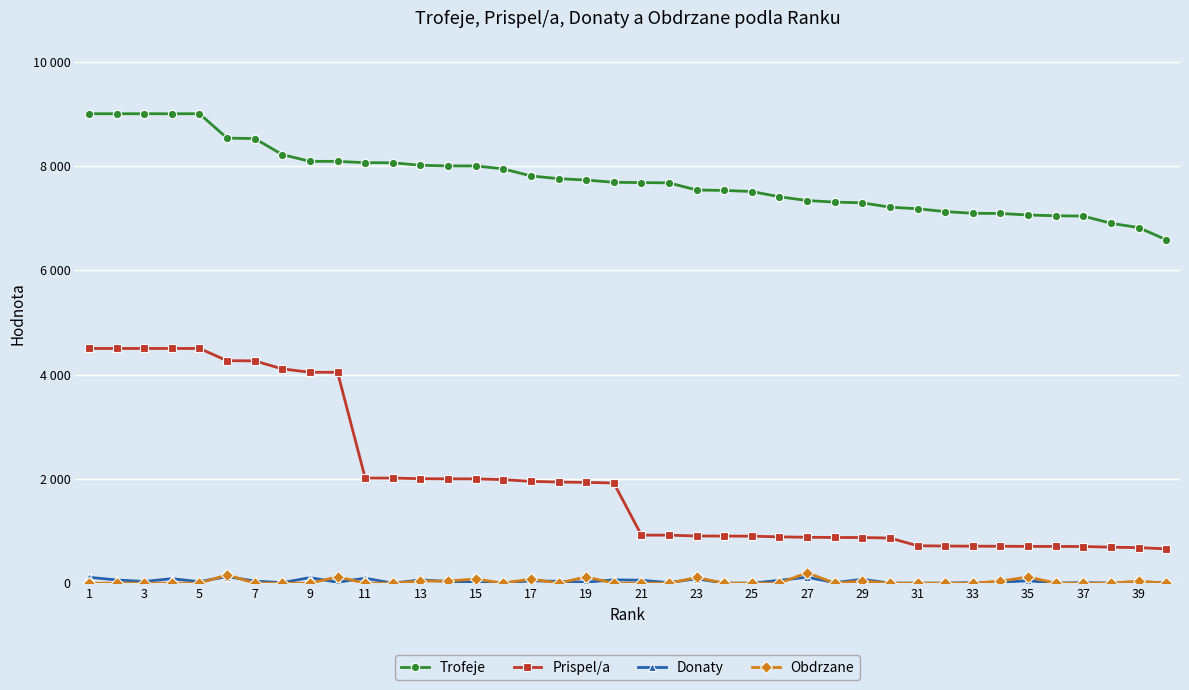

Rank the series by their maximum value, from lowest to highest.

Donaty, Obdrzane, Prispel/a, Trofeje